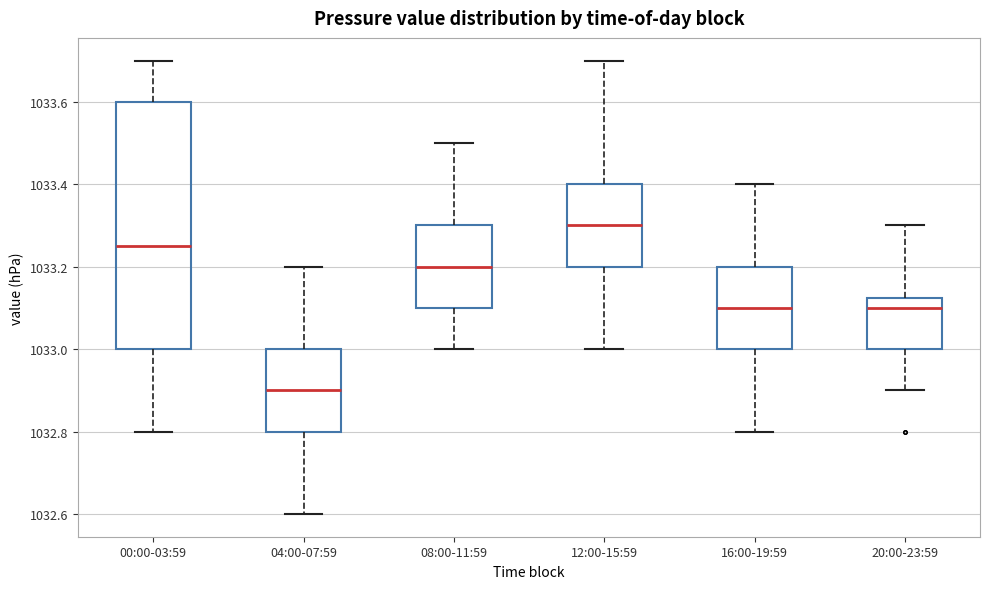

Which box's median line is the lowest?

04:00-07:59